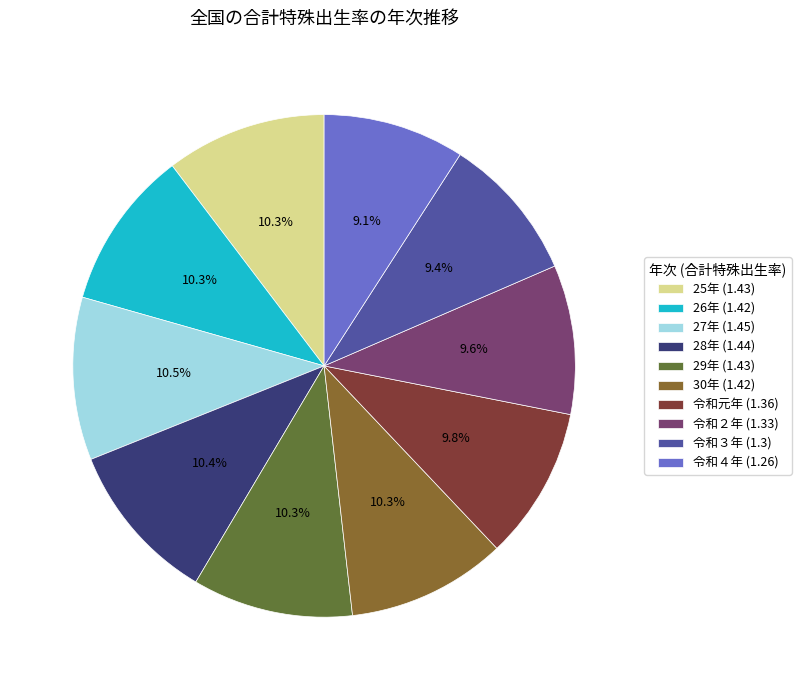

Is there any slice that represents more than half of the pie?

No